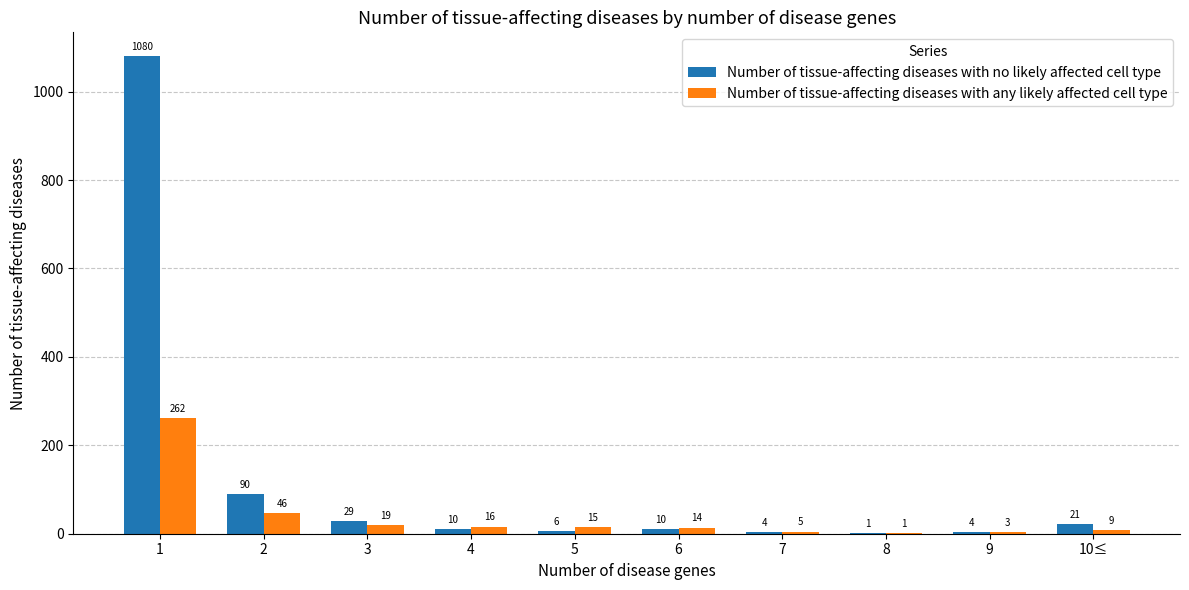

What is the spread (max minus min) of values at 2?

44